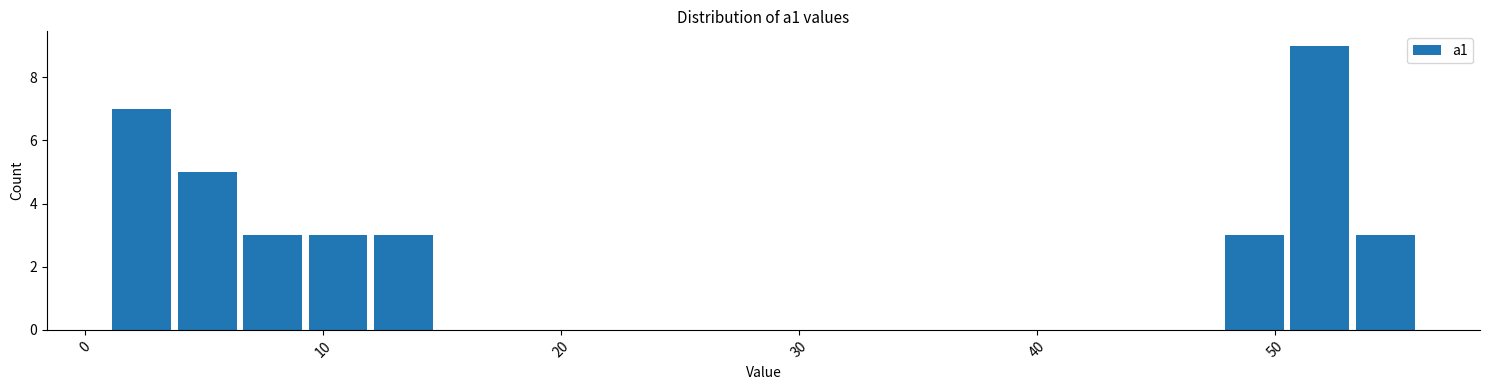

Read against the x-axis, roughly where is the centre of the tallest bar?

52